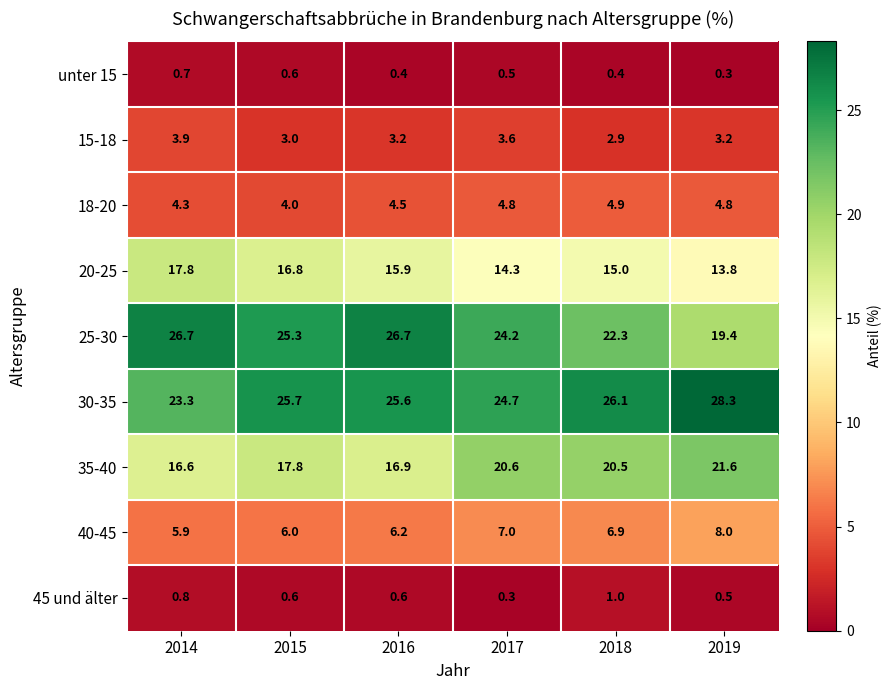

Rank the categories by 40-45 value from lowest to highest.

2014, 2015, 2016, 2018, 2017, 2019